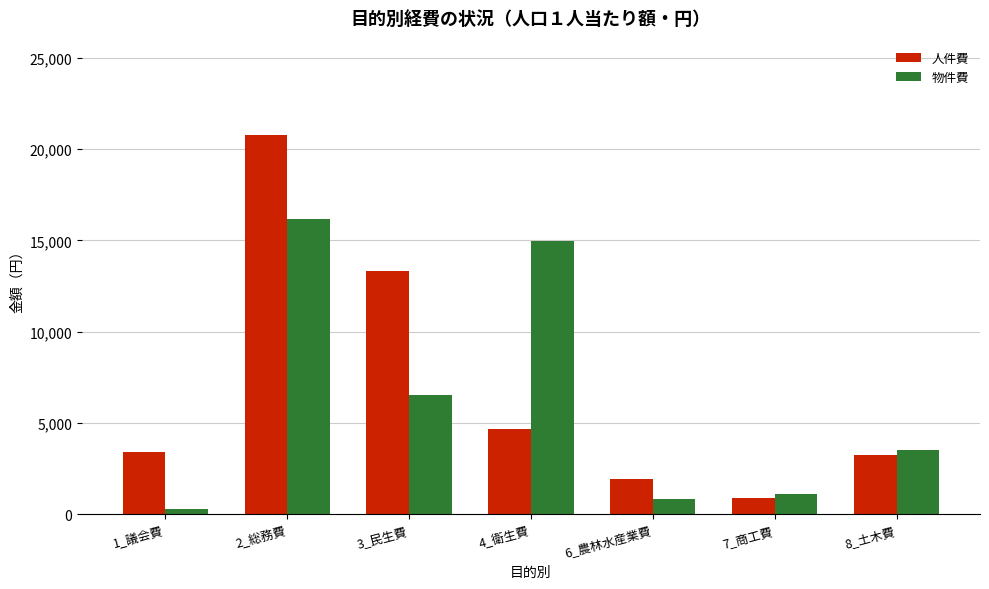

What is the value of the 物件費 bar at the 3rd from the left?

6534